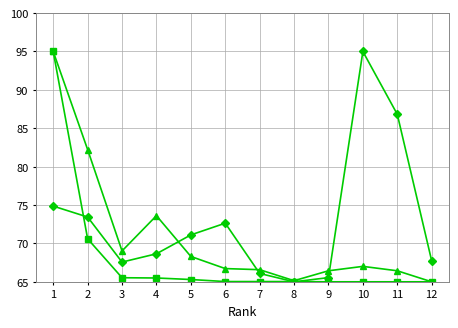

What is the difference between the highest and lowest values at 2?

11.6